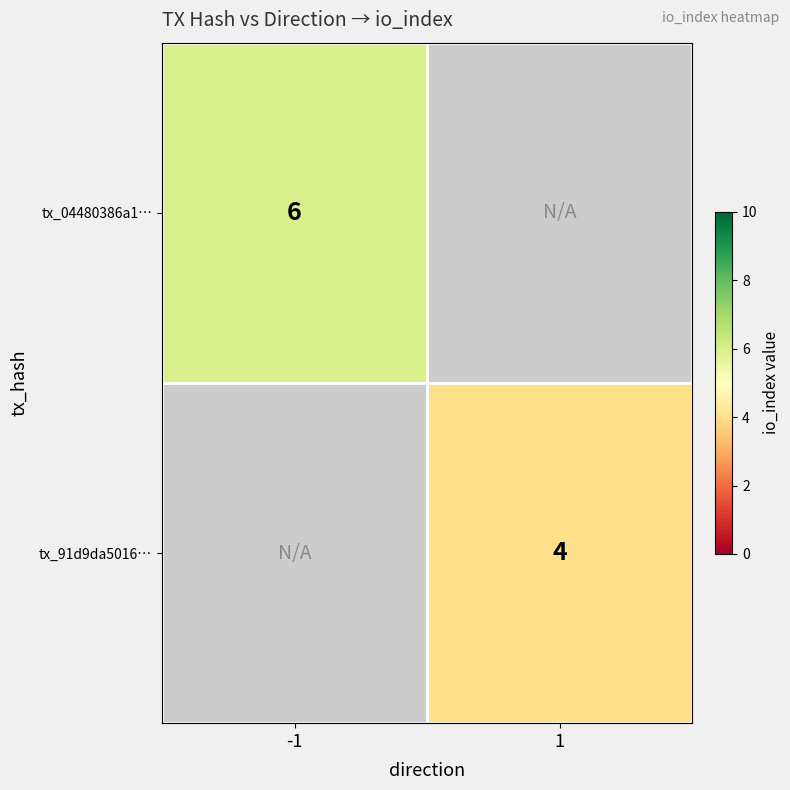

True or false: tx_04480386a1… has a value of 11 at -1.

False